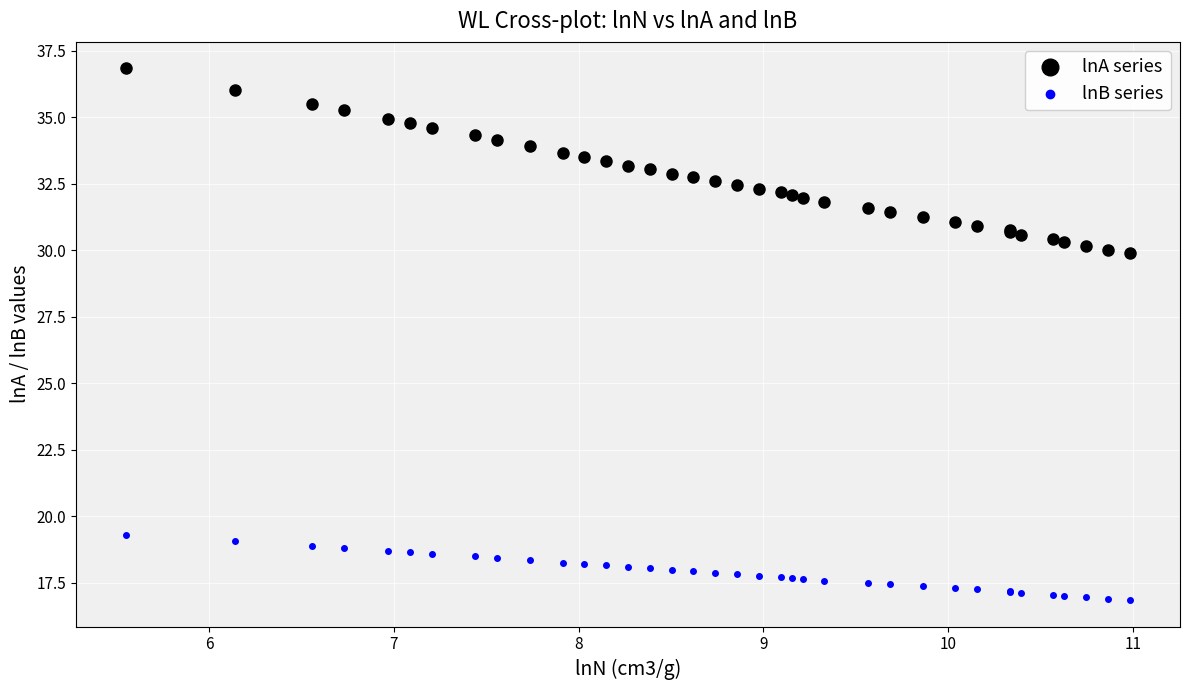

What are all the series names shown in the legend?

lnA series, lnB series